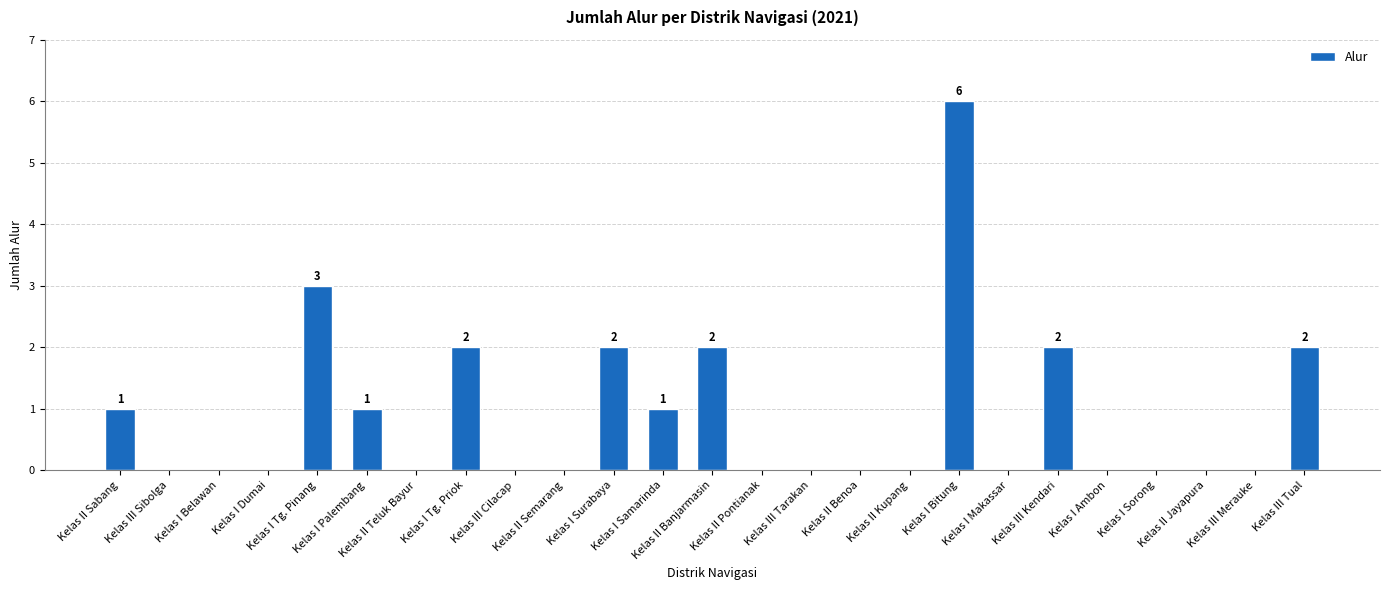

What is the sum of all values?

22